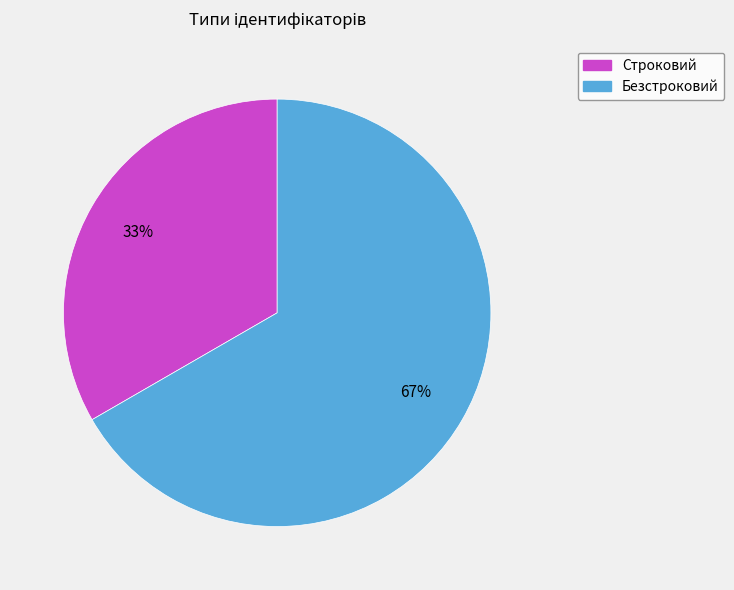

Rank the categories by value from lowest to highest.

Строковий, Безстроковий